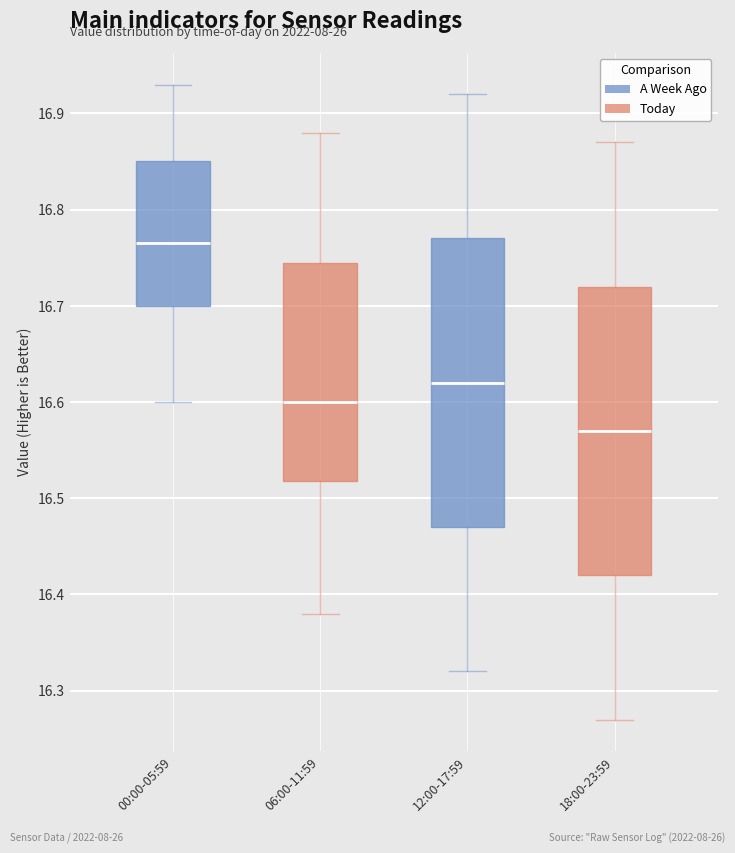

Which box has the highest median line?

00:00-05:59